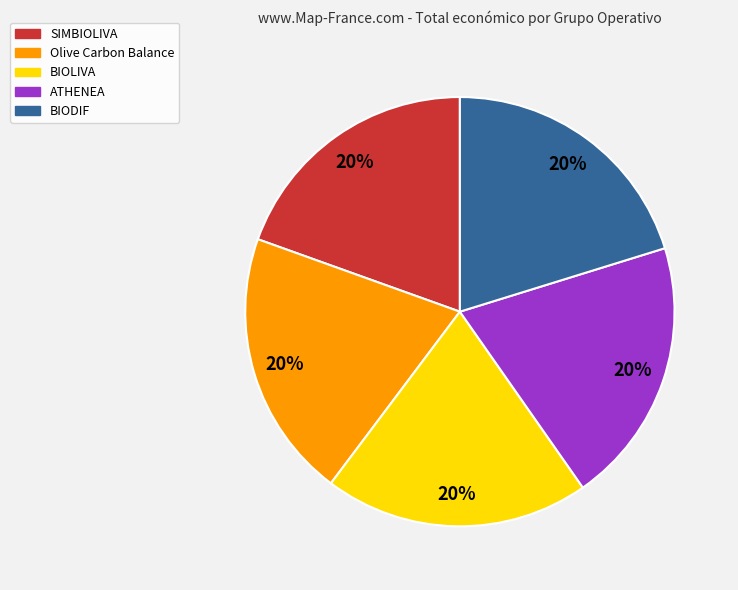

Is it true that BIODIF is 20% of the pie?

True